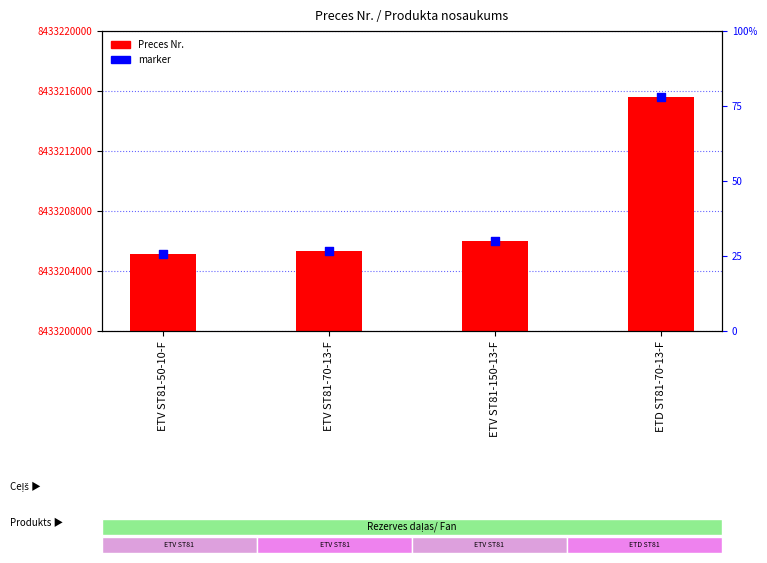

Which series contains the lowest Y value?

Preces Nr.